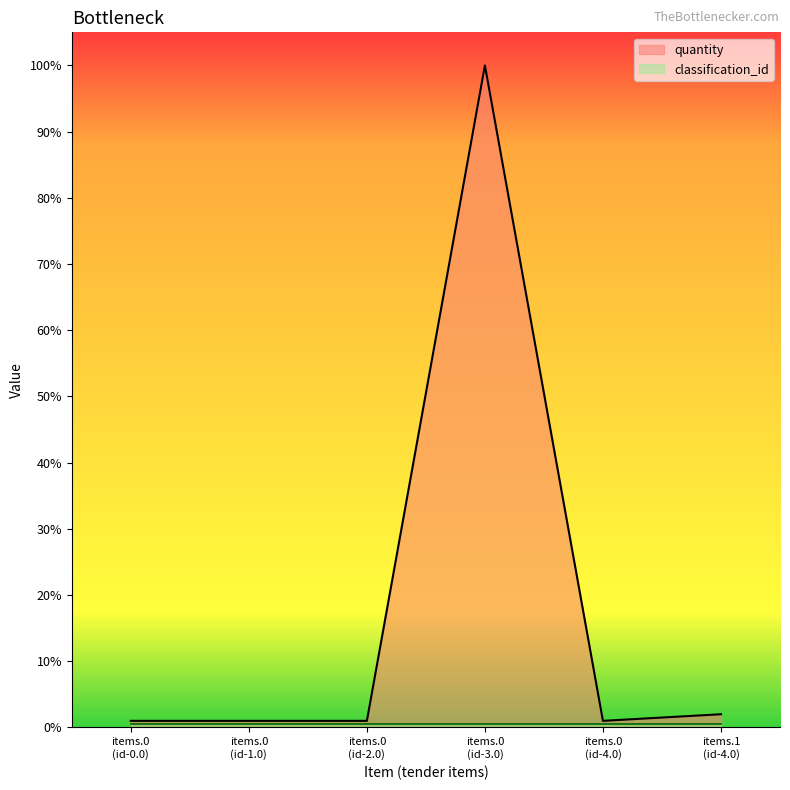

What is the maximum value shown in the chart?

100.0